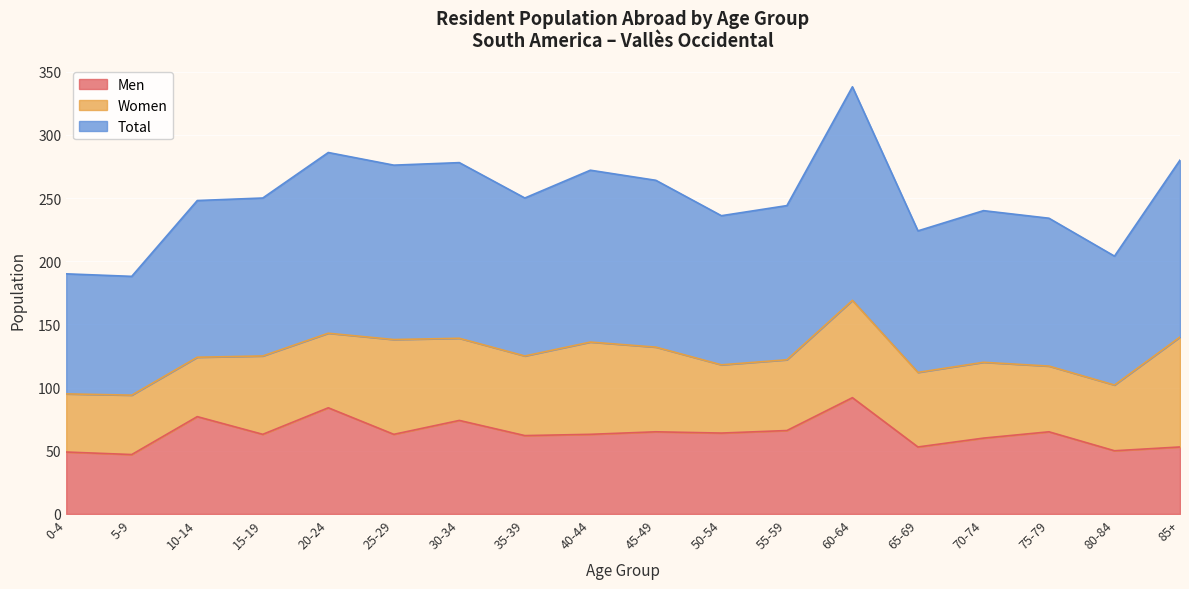

Where is the first local maximum for Total?

20-24